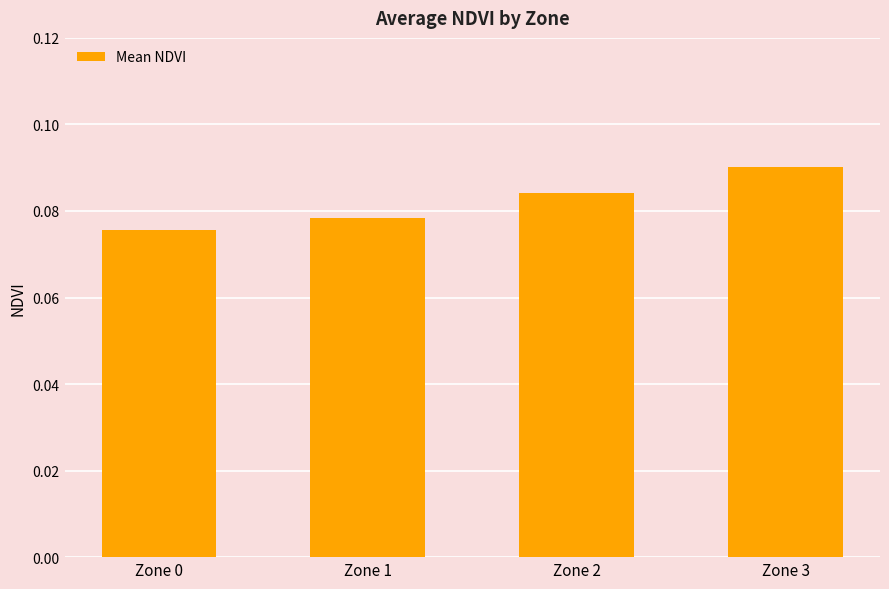

Which has a higher value, Zone 1 or Zone 2?

Zone 2